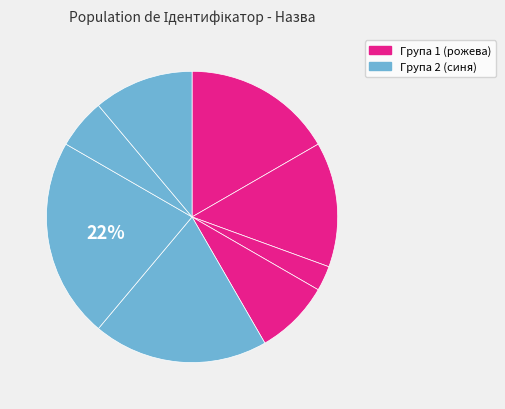

How many slices are in this pie chart?

8